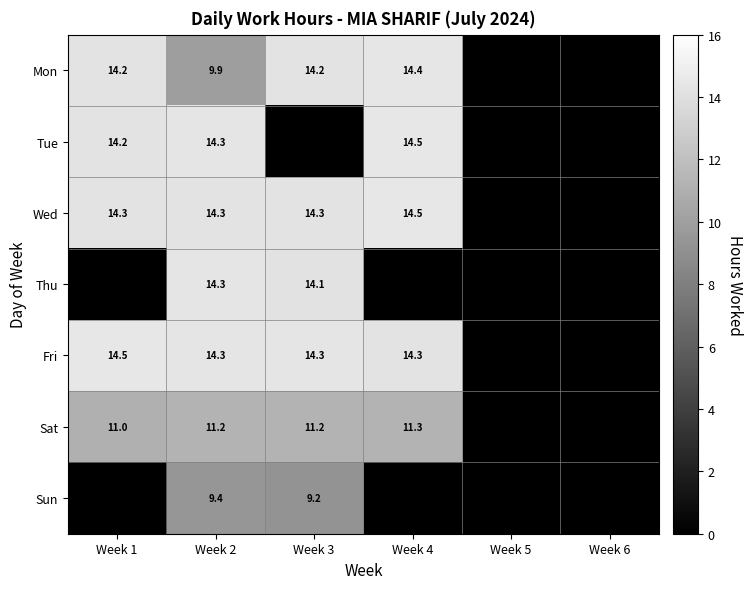

What is the total value across all series at Week 2?

87.7